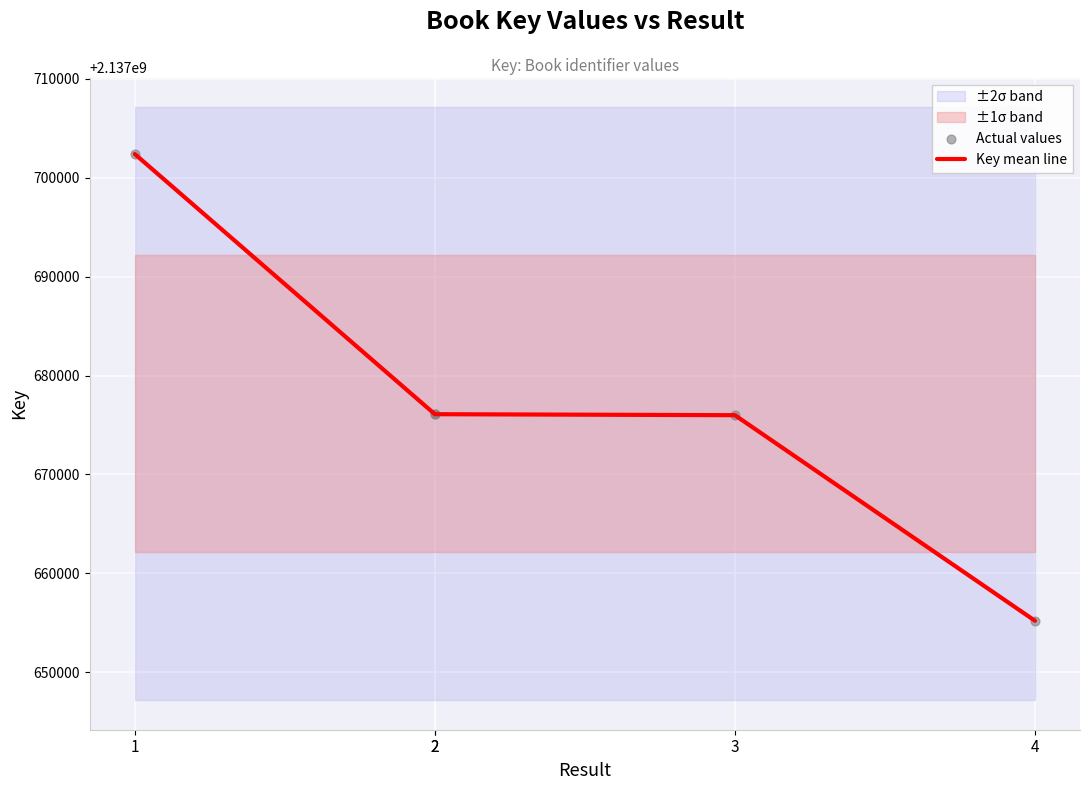

Which series contains the lowest Y value?

Key mean line